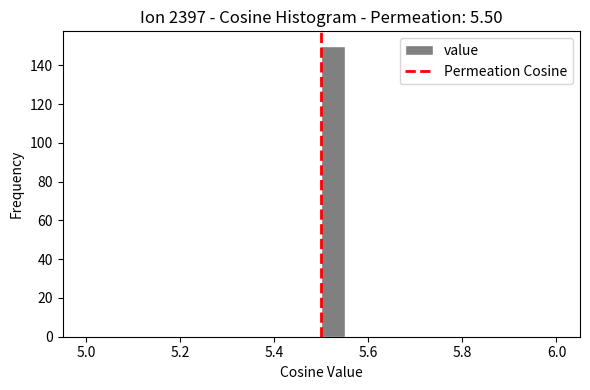

Around what value on the x-axis is the tallest bar? Give the approximate position of its centre, as read against the axis.

5.52